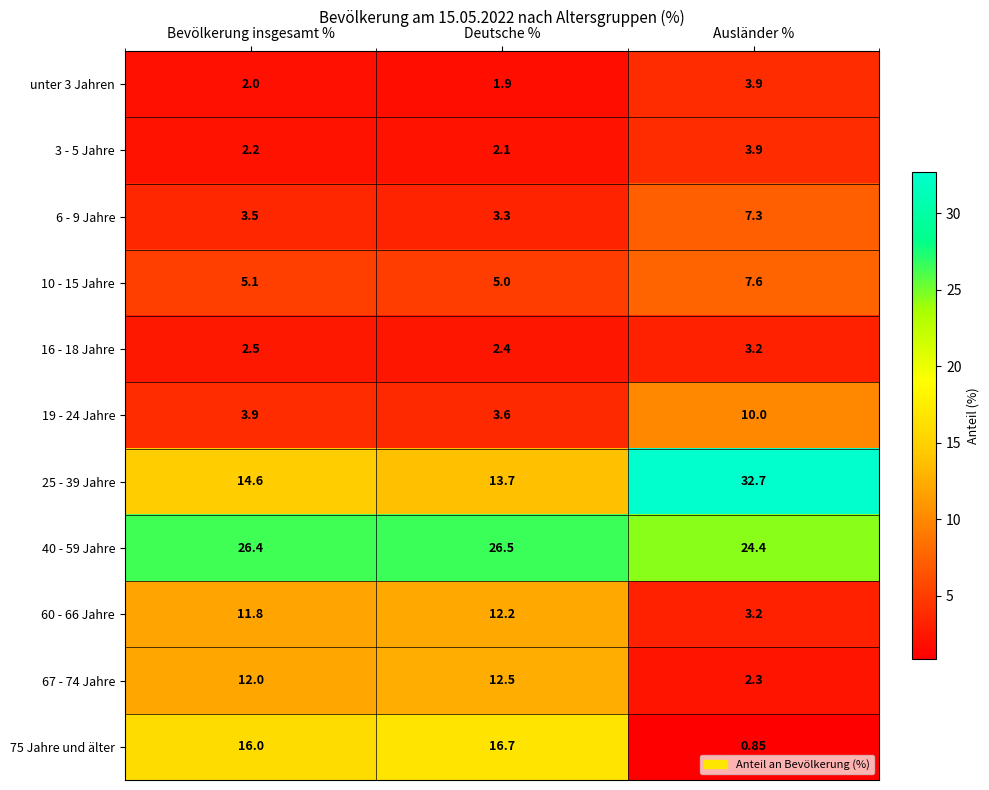

At which label does 16 - 18 Jahre reach its minimum?

Deutsche %